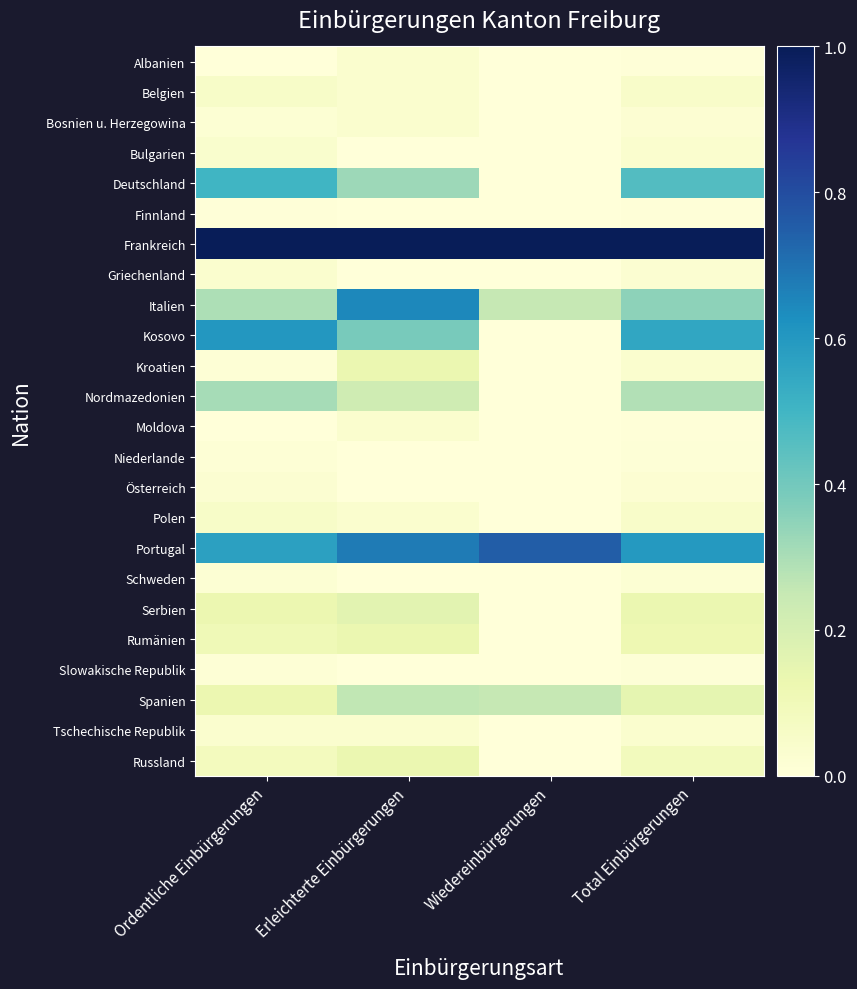

At how many categories does at least one series exceed 0?

4